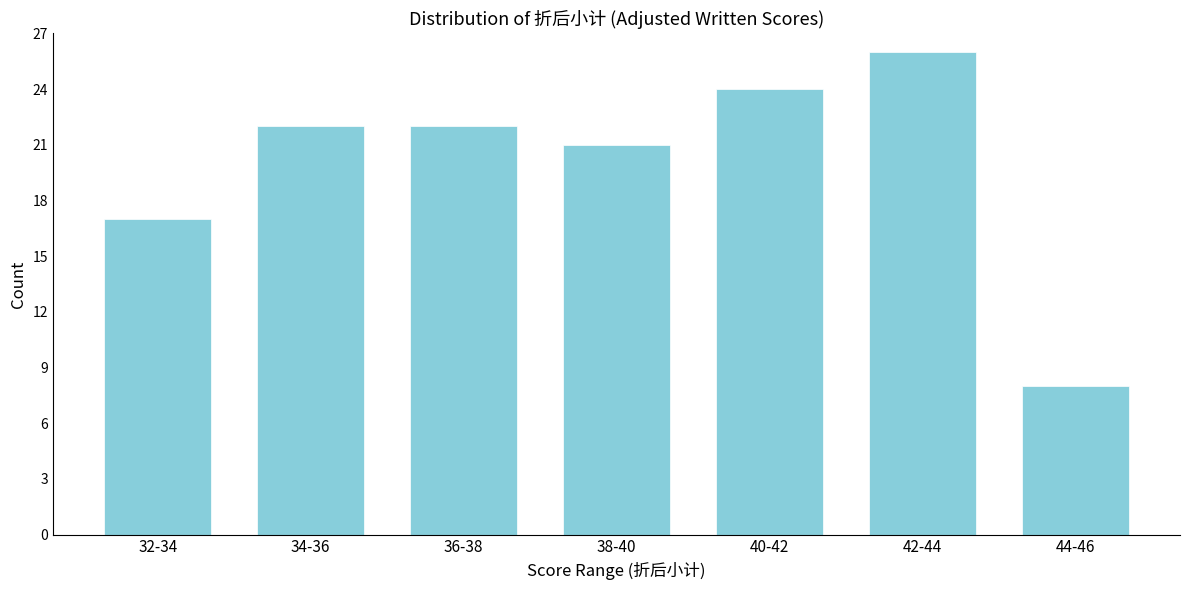

Reading left to right, extract all data points from this chart.

17	22	22	21	24	26	8